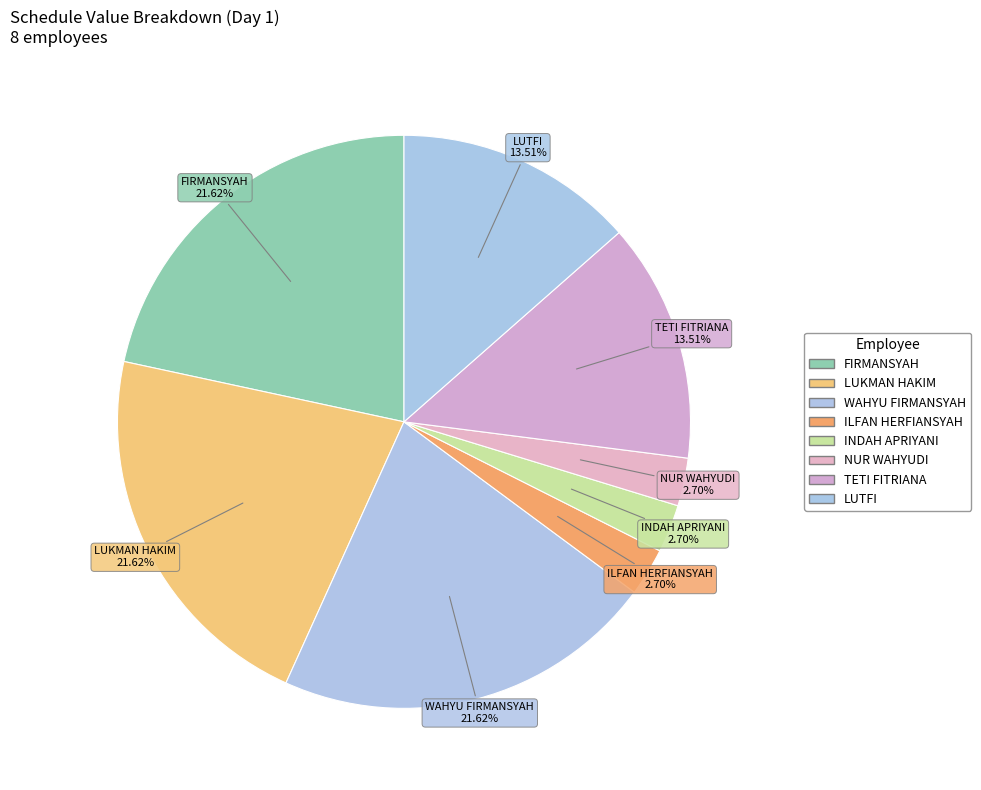

Is it true that INDAH APRIYANI is 14% of the pie?

False